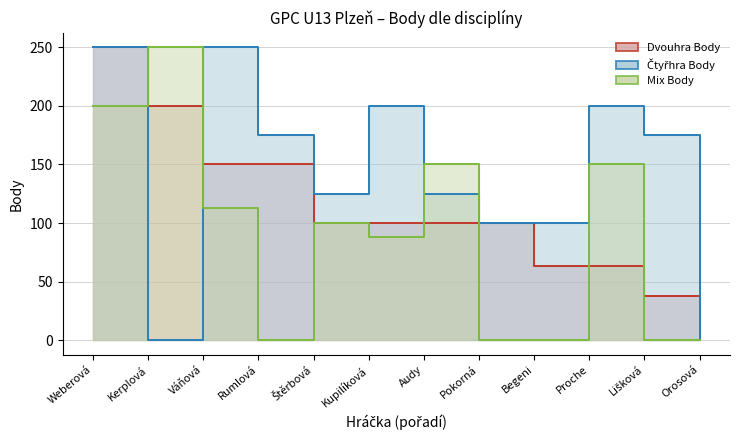

Where is the first local maximum for Mix Body?

Kerplová